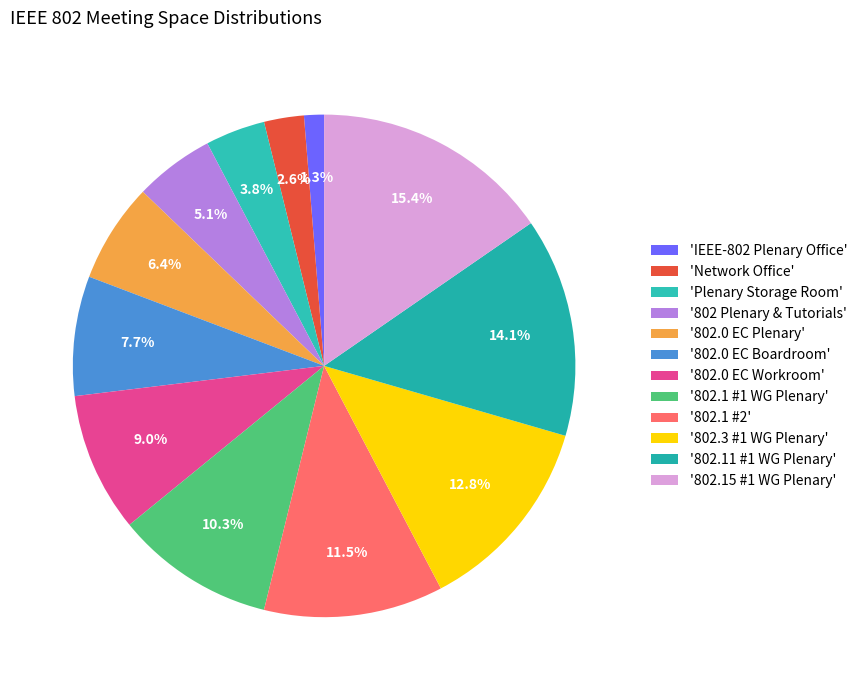

How many segments does this pie chart have?

12